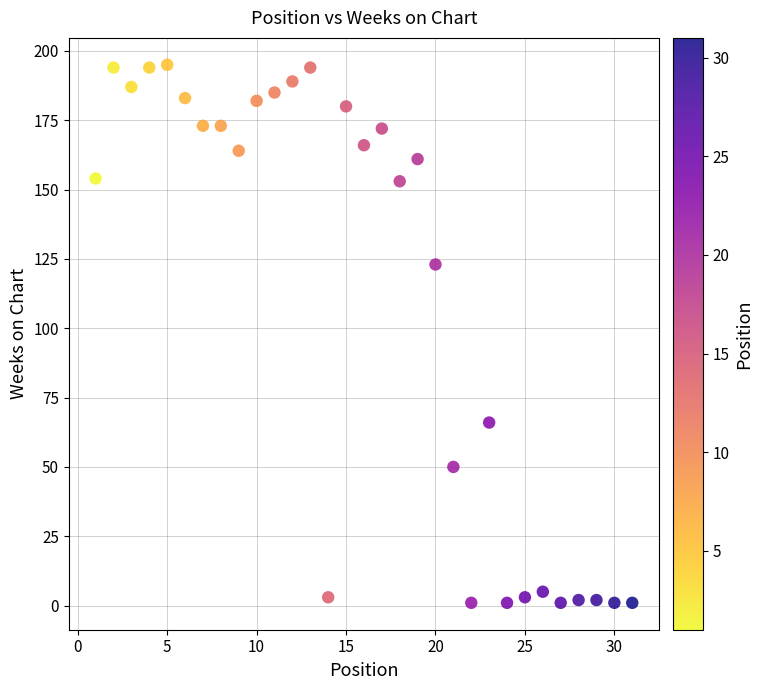

What is the range of X values (max minus min)?

30